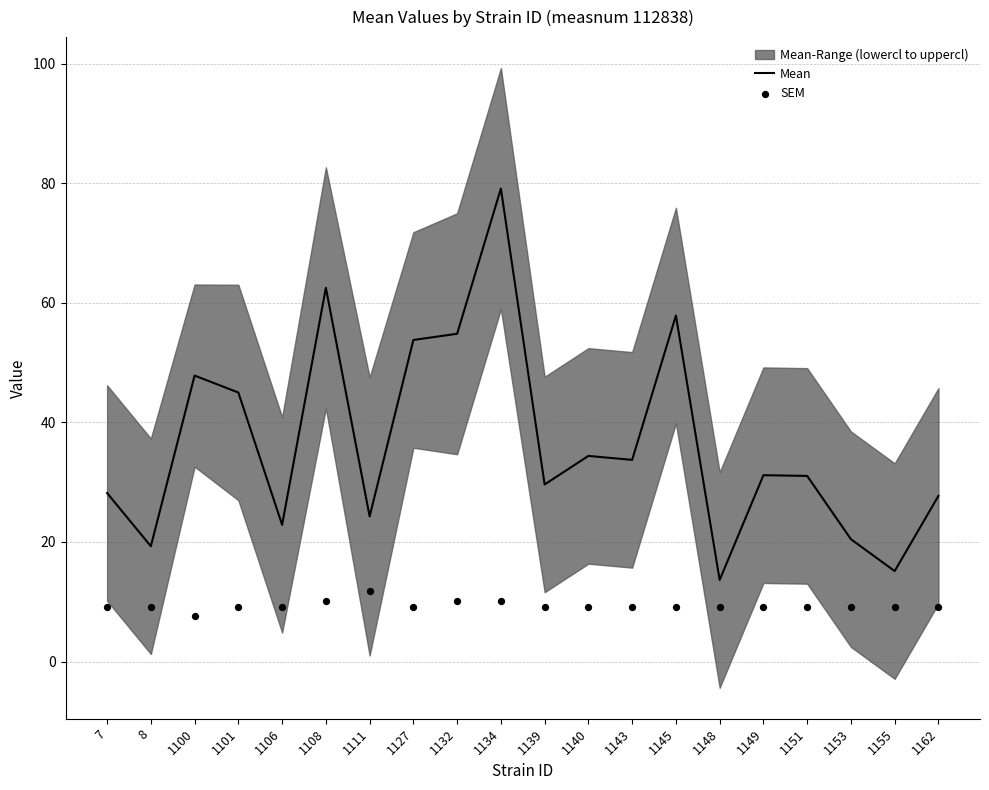

At which label does Mean reach its peak?

1134